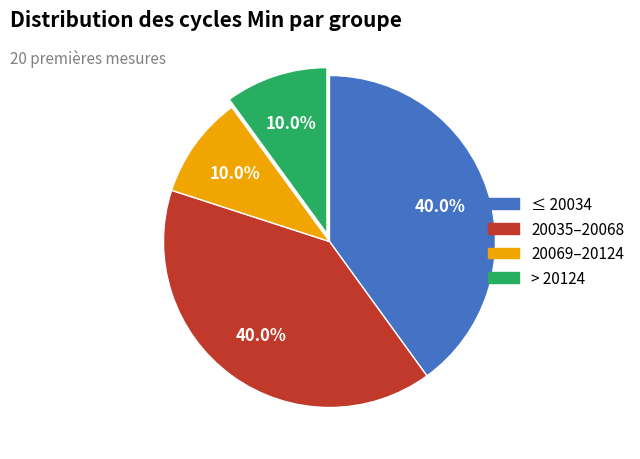

Is there a majority slice in this chart?

No